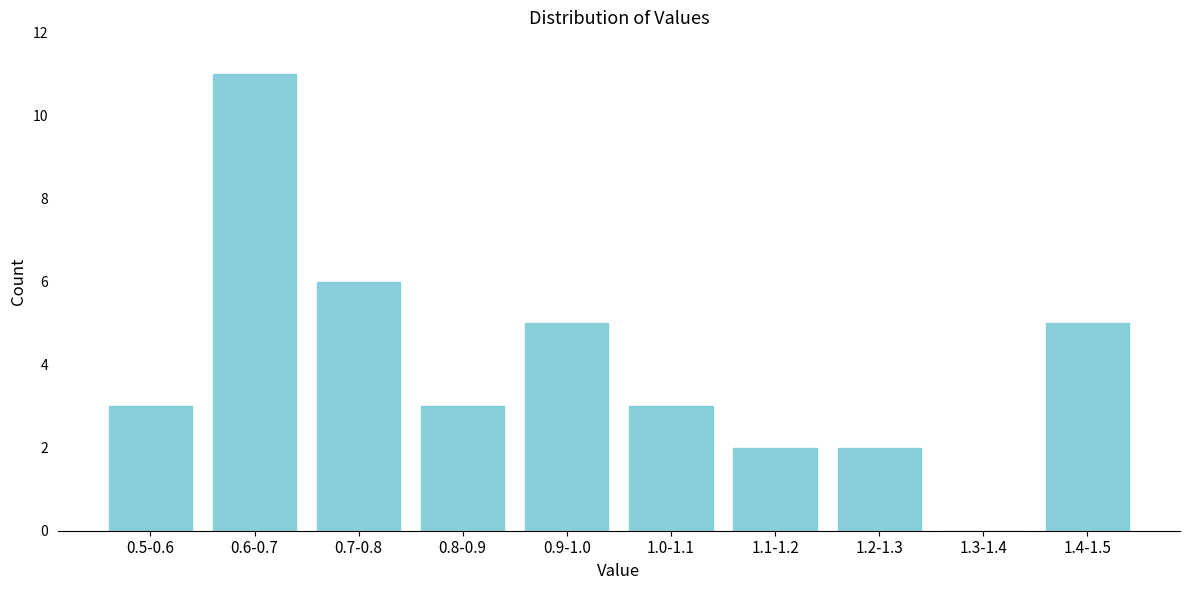

Reading left to right, transcribe all the data shown in this chart.

0.5-0.6=3	0.6-0.7=11	0.7-0.8=6	0.8-0.9=3	0.9-1.0=5	1.0-1.1=3	1.1-1.2=2	1.2-1.3=2	1.3-1.4=0	1.4-1.5=5